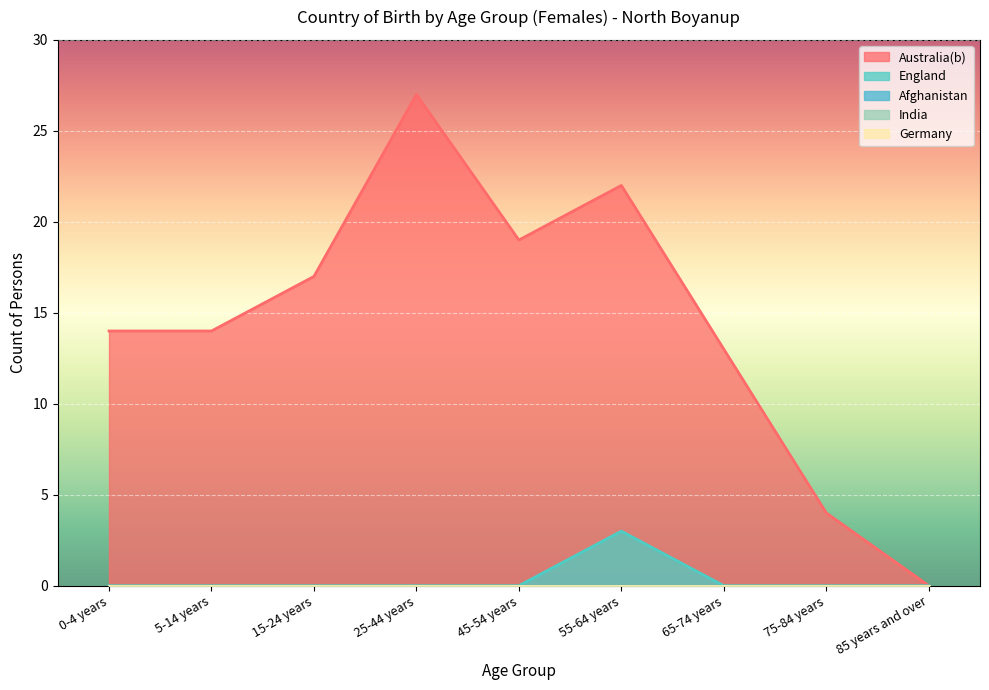

What is the greatest value displayed?

27